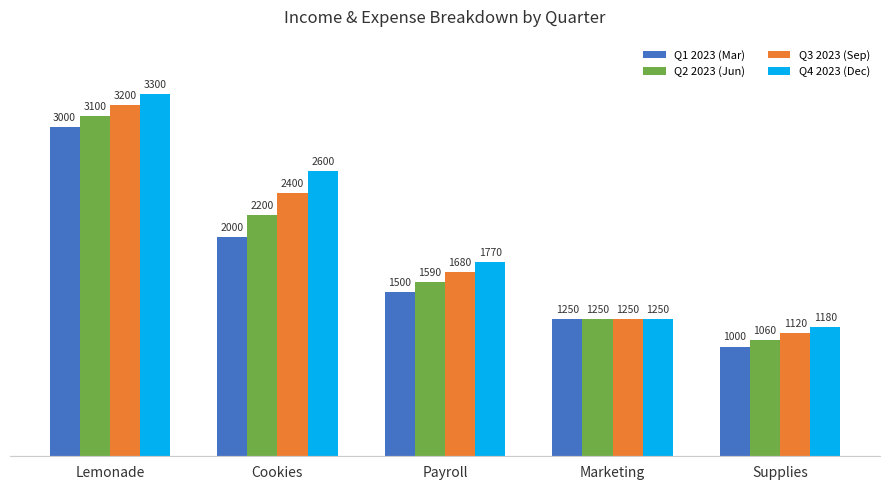

Is the value of Q1 2023 (Mar) at Payroll greater than the value of Q2 2023 (Jun) at Lemonade?

No